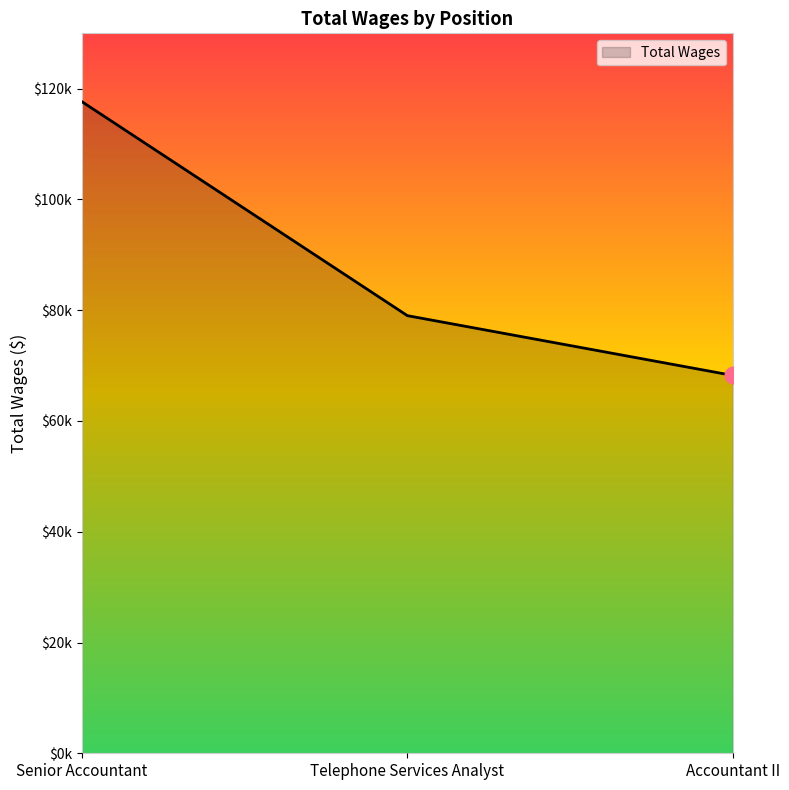

What is the sum of the values at Telephone Services Analyst and Accountant II?

147248